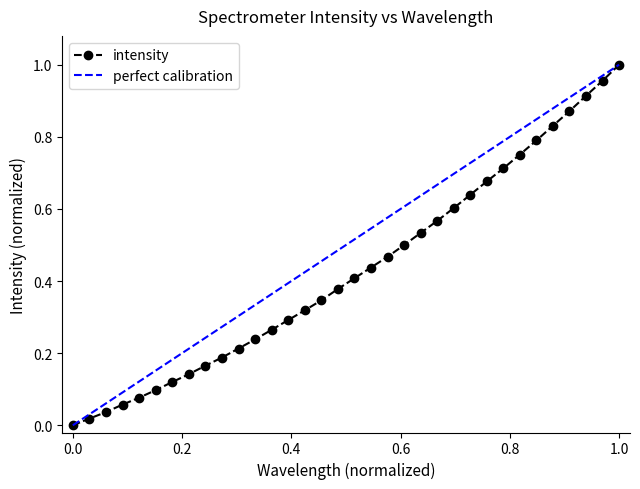

The value of intensity at 1.0 is 1.8. True or false?

False